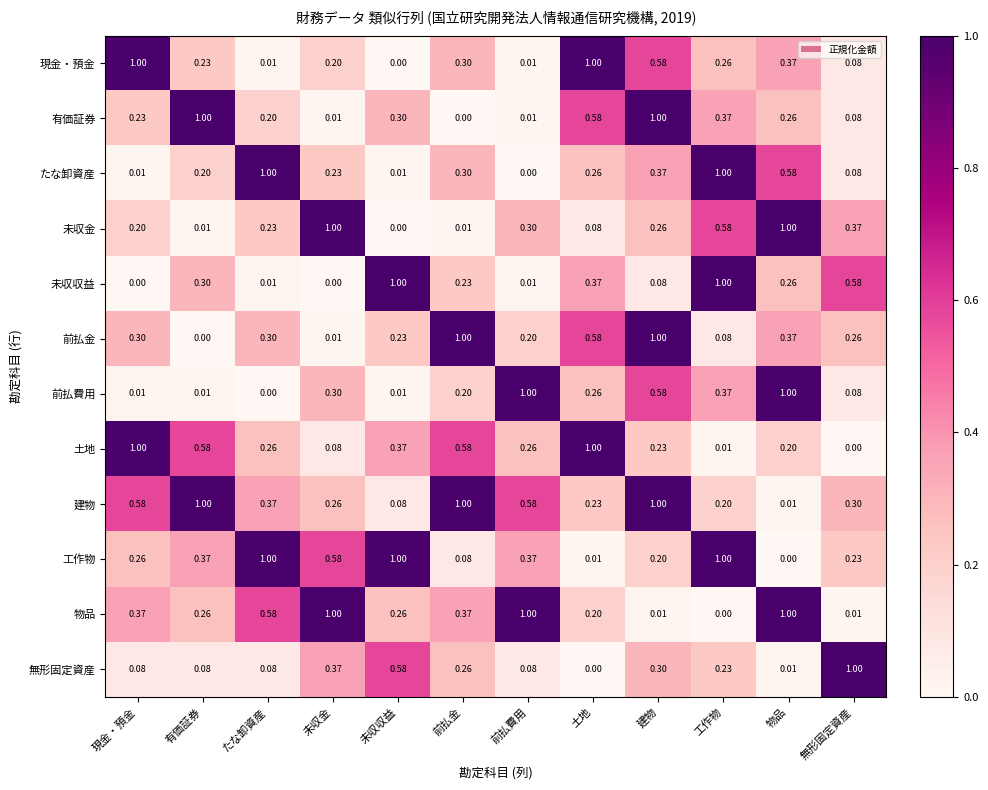

Where is 未収金 nearest to the value 0?

未収収益